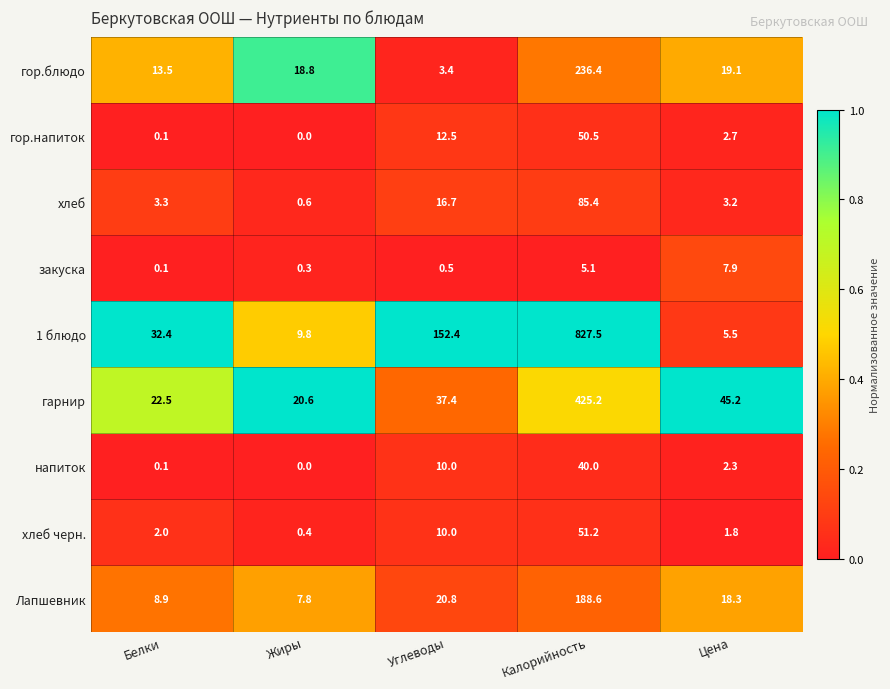

How many distinct data groups are displayed?

9